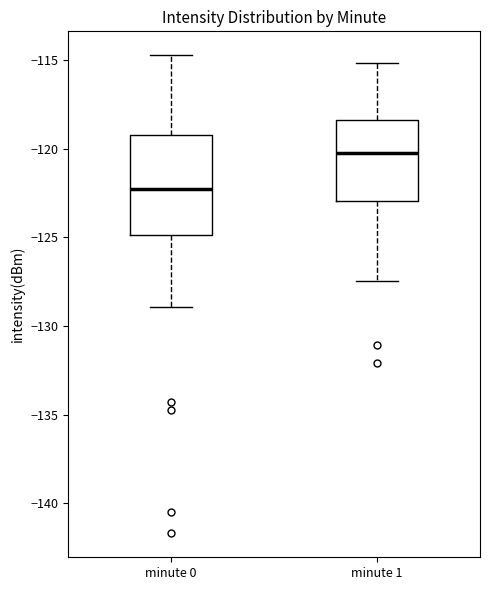

Reading left to right, read every box against the y-axis: the position of its median line, the range the box covers, and the ends of its whiskers. The values are not printed on the chart, so give them approximately, as read against the axis.

minute 0: median -122.0, box -125.0 to -119.0, whiskers -129.0 to -114.5
minute 1: median -120.0, box -123.0 to -118.5, whiskers -127.5 to -115.0